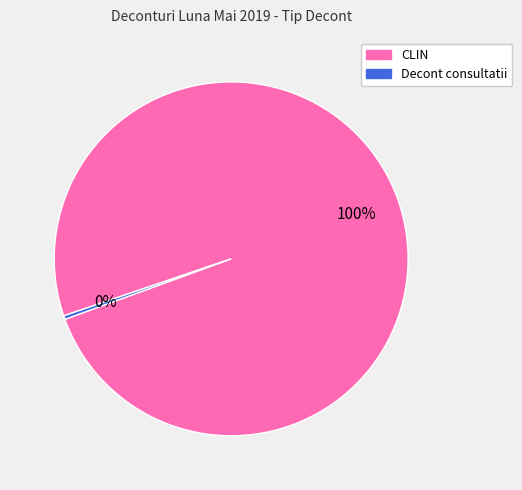

To the nearest percent, what is the average slice percentage?

50%